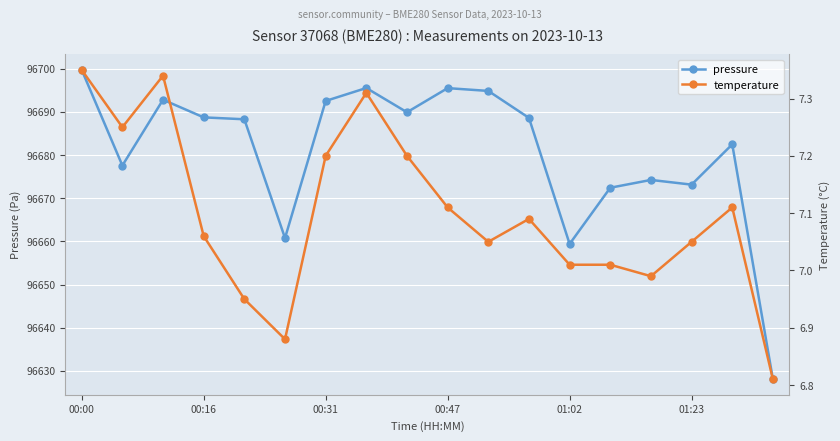

What are all the series names shown in the legend?

pressure, temperature